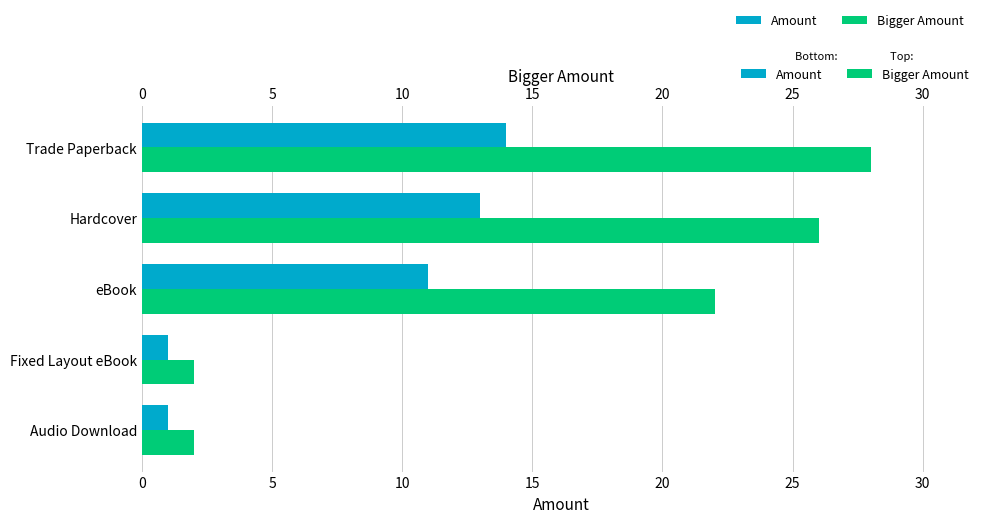

What is the value of the Bigger Amount bar at the 1st from the left?

28